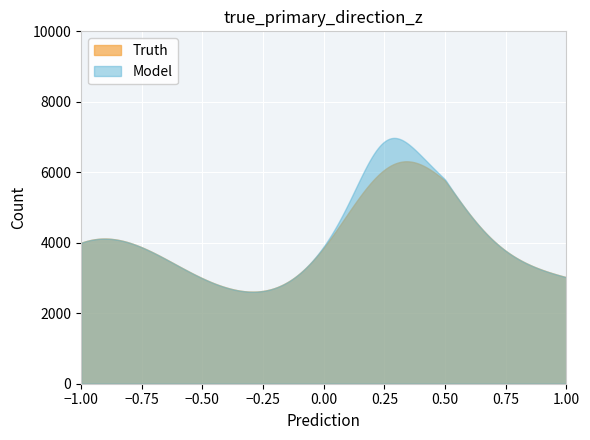

List the series in order of their peak value, highest first.

Model, Truth